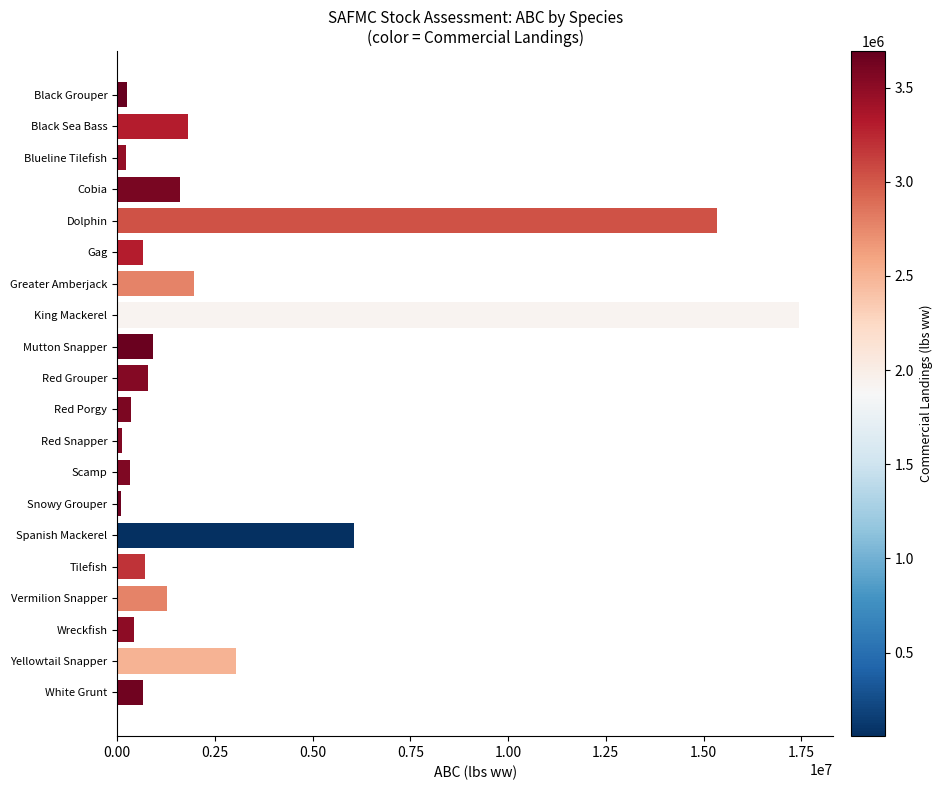

At which category does the chart reach its peak across all series?

King Mackerel